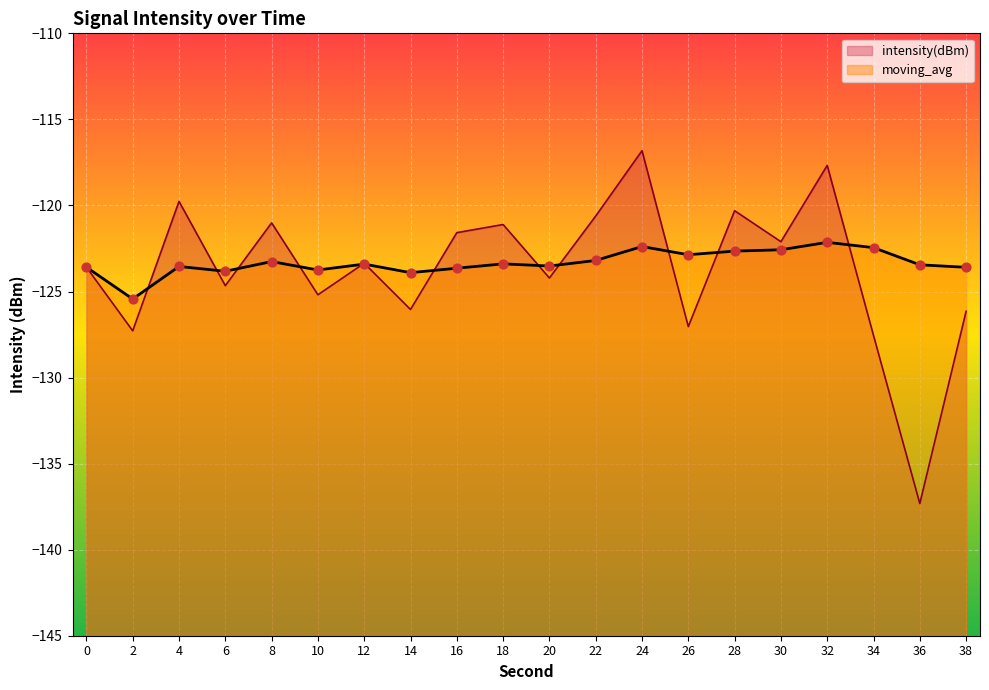

At how many categories does at least one series exceed -124?

19